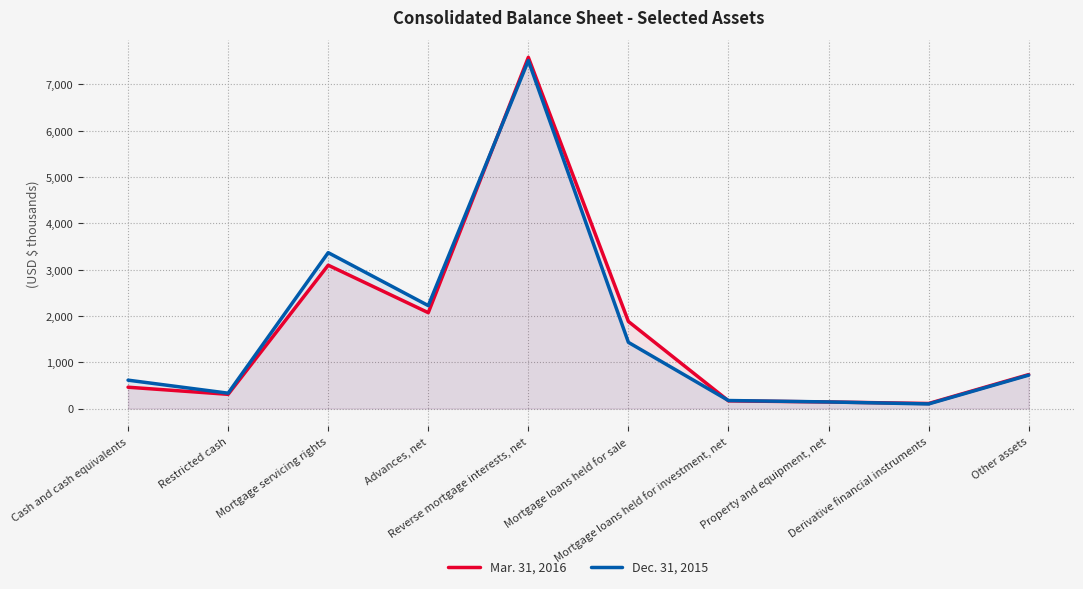

What is the label of the 9th point from the right?

Restricted cash